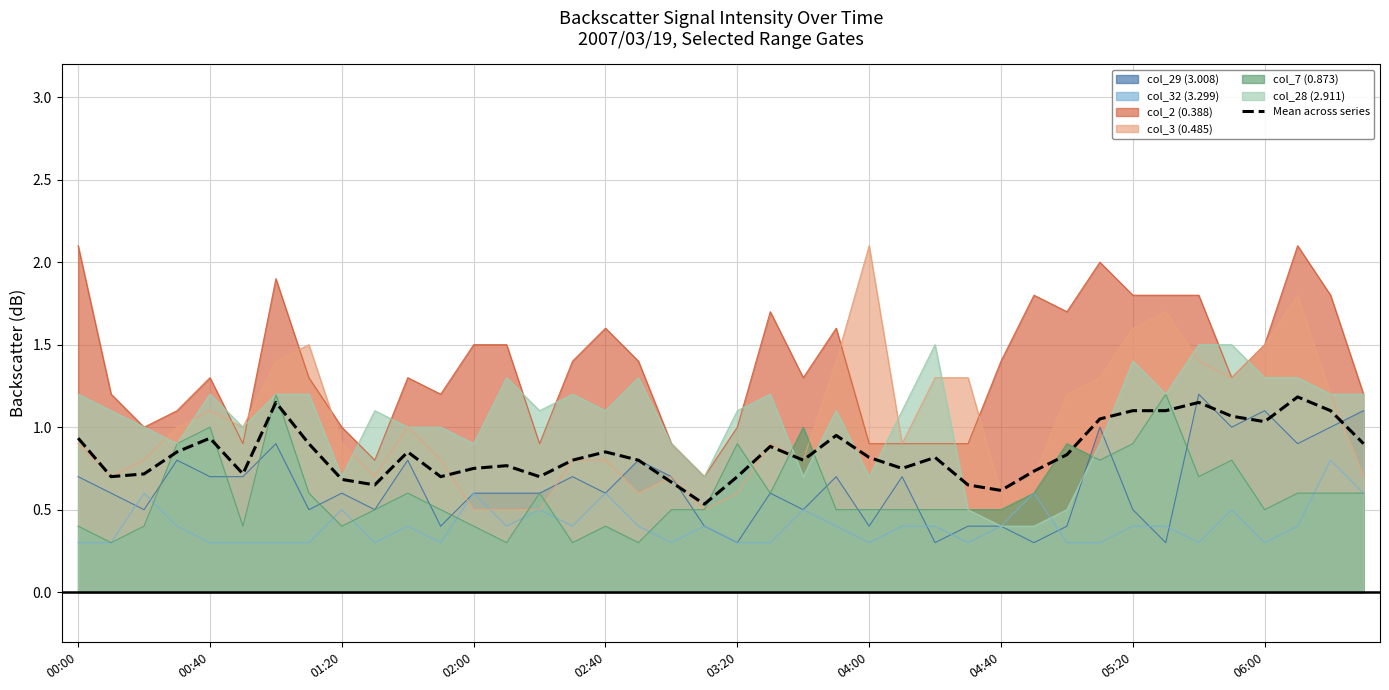

Does the chart have visible grid lines?

Yes